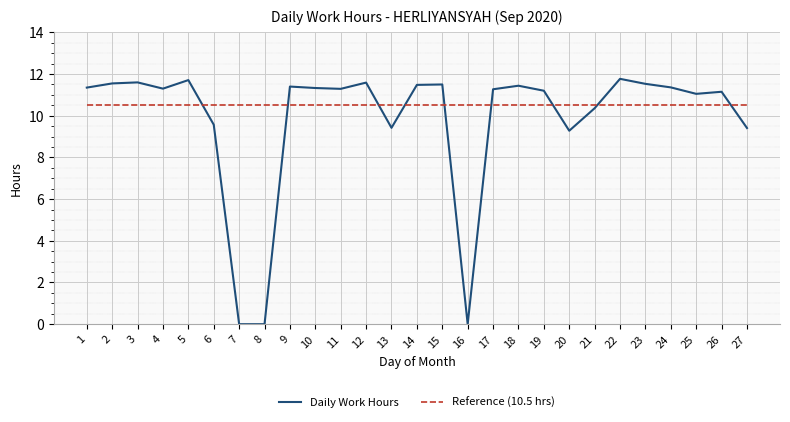

What is the greatest value displayed?

11.8